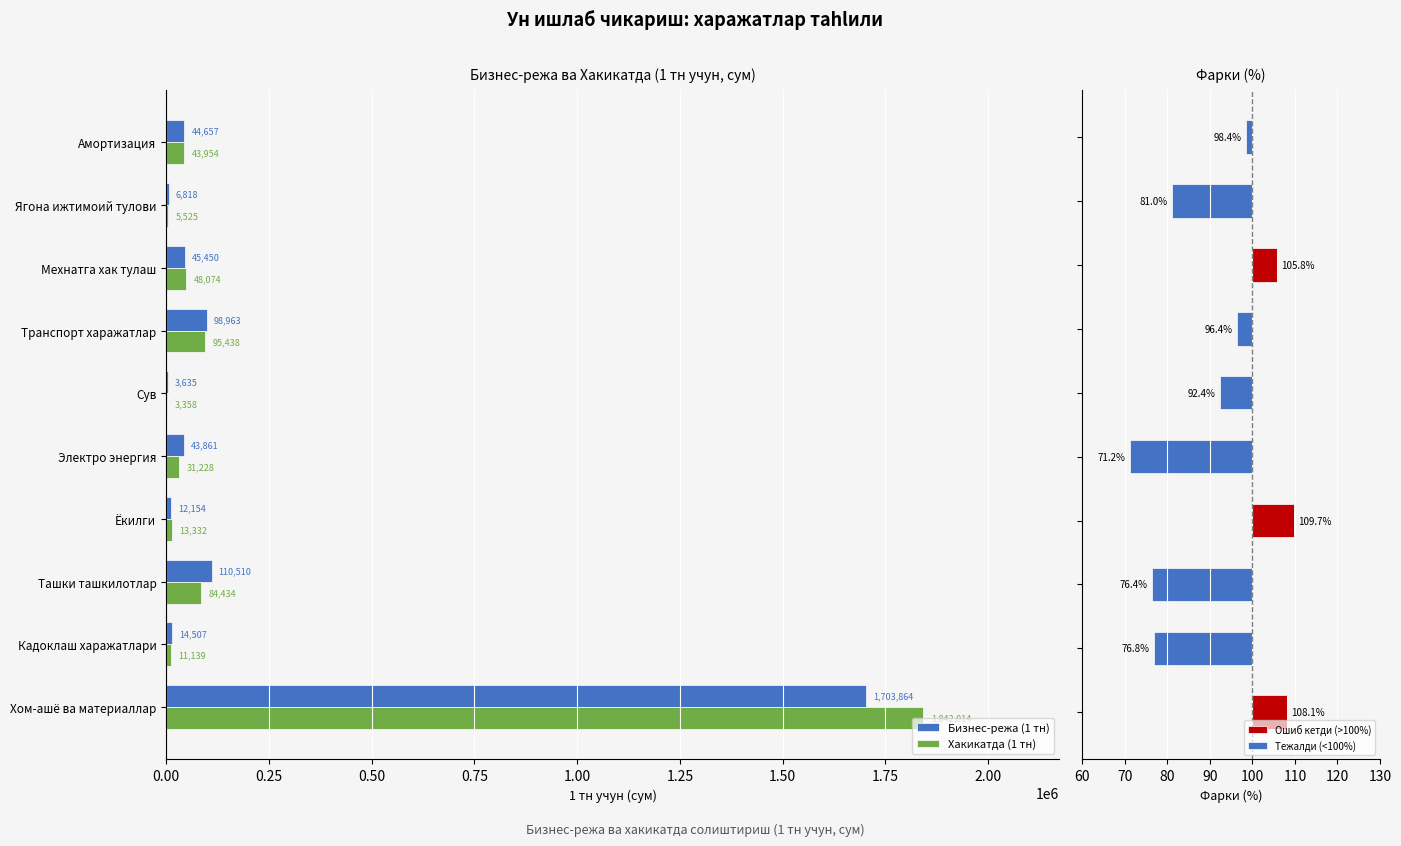

What value does the Бизнес-режа (1 тн) series have at Ташки ташкилотлар?

110509.7